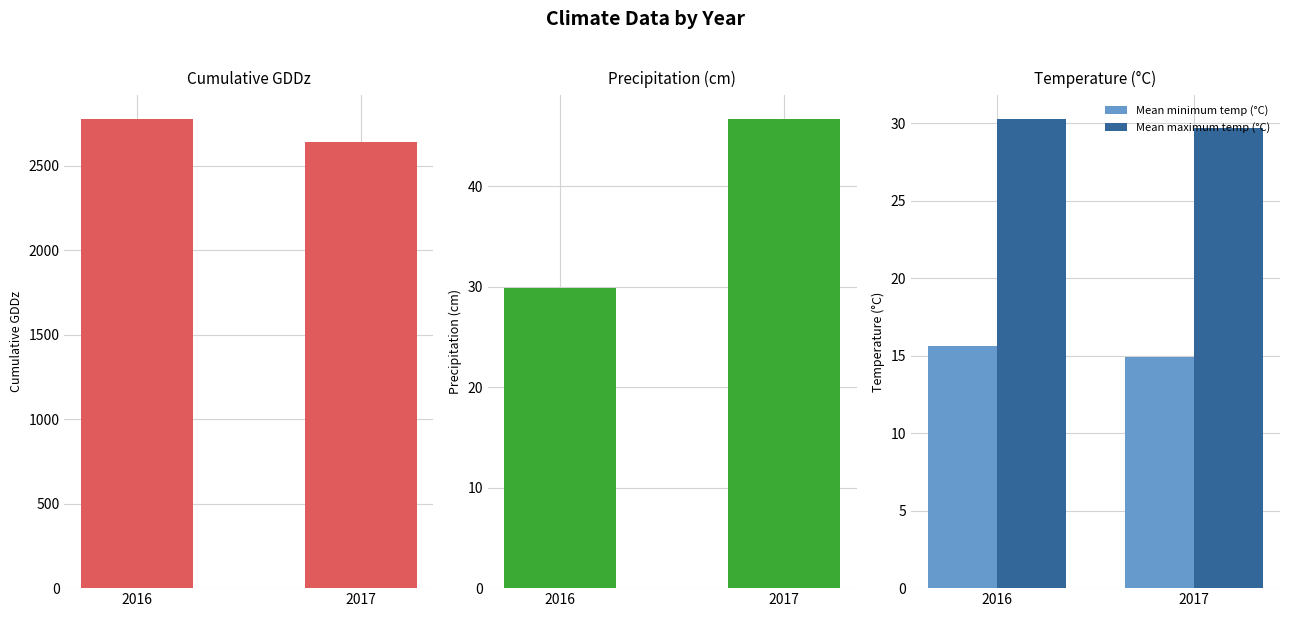

The value of Mean maximum temp (°C) at 2016 is 40.4. True or false?

False